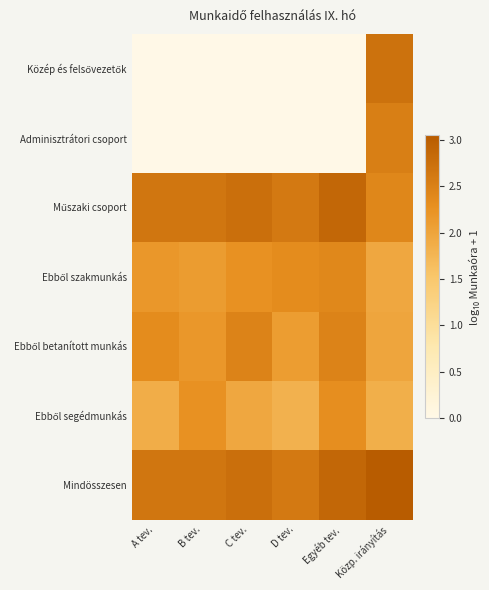

What is the total value across all series at Egyéb tev.?

12.9